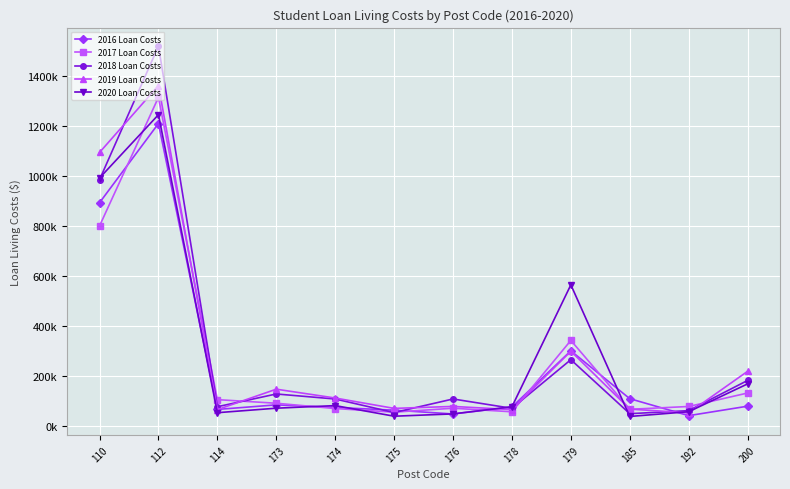

What is the difference between the highest and lowest values at 175?

31.2